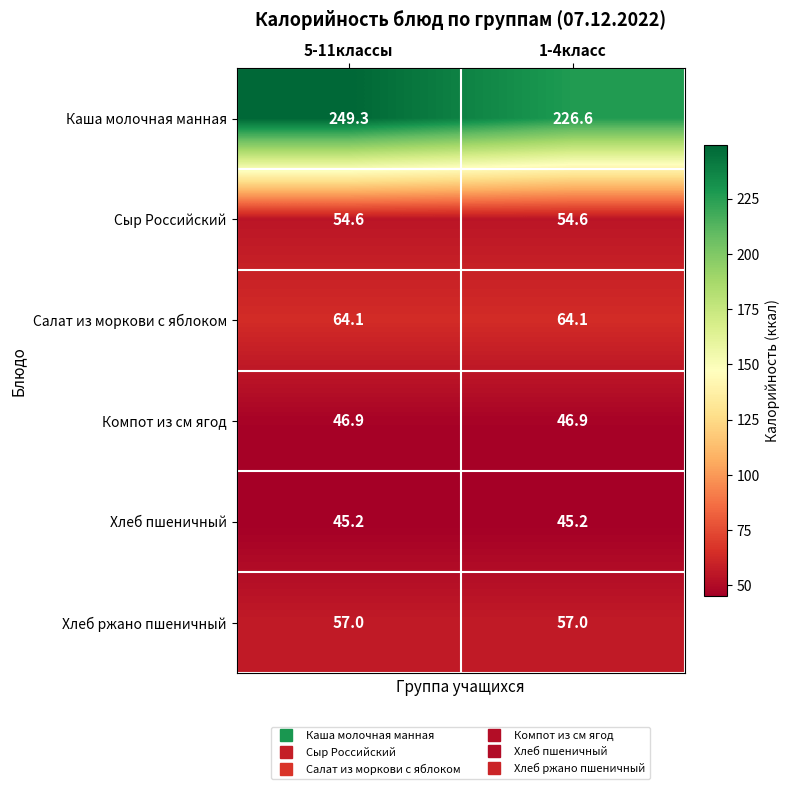

What is the maximum value for Компот из см ягод?

46.9